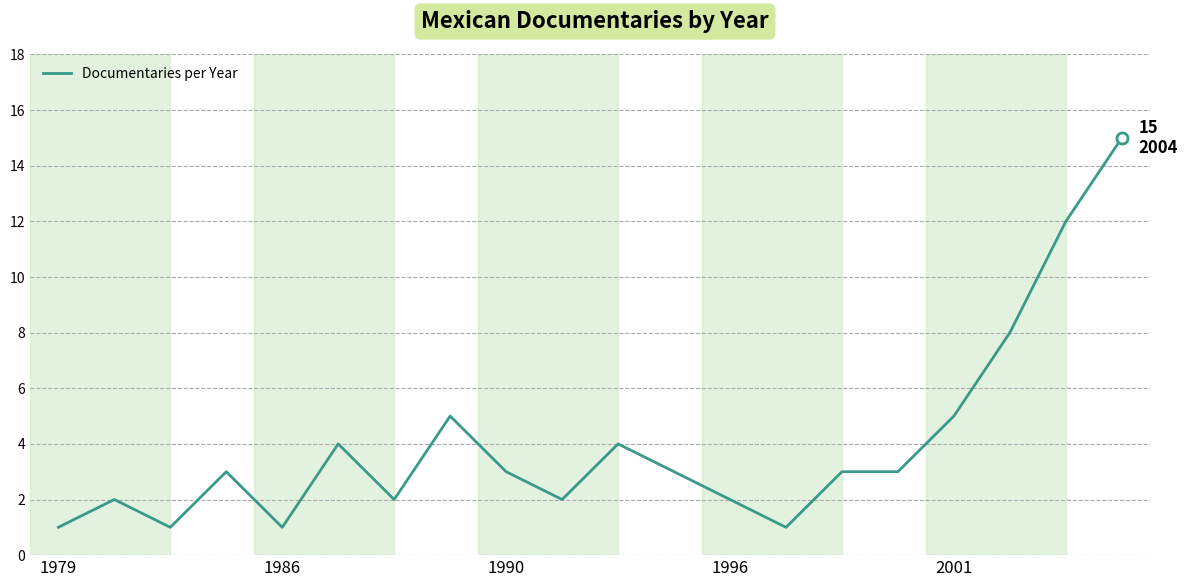

What is the difference between the maximum and minimum values?

14